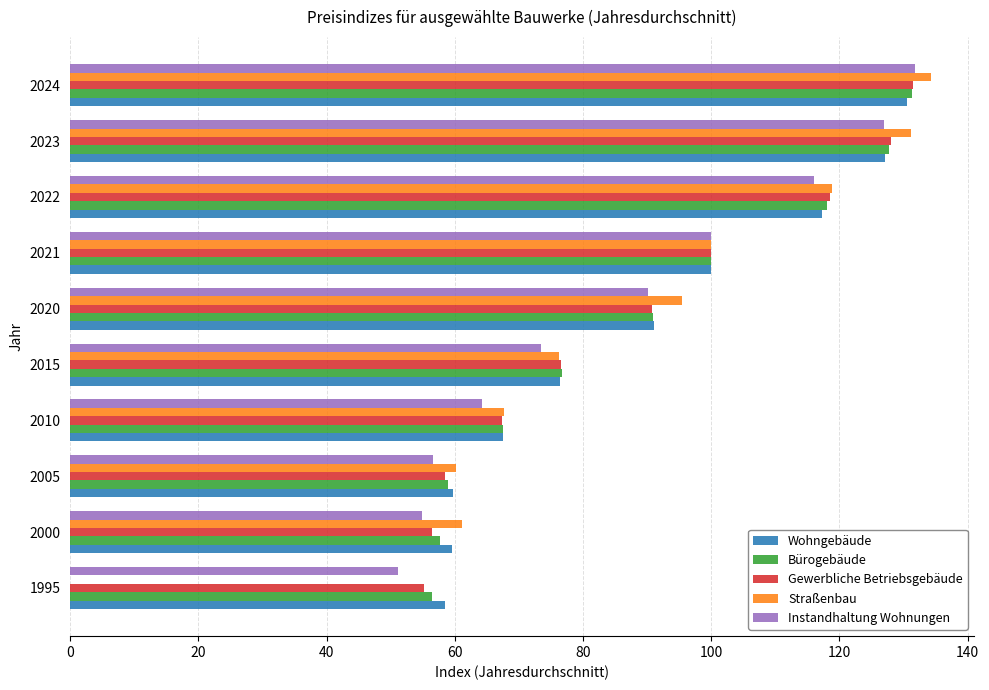

True or false: Instandhaltung Wohnungen has a value of 90.2 at 2020.

True